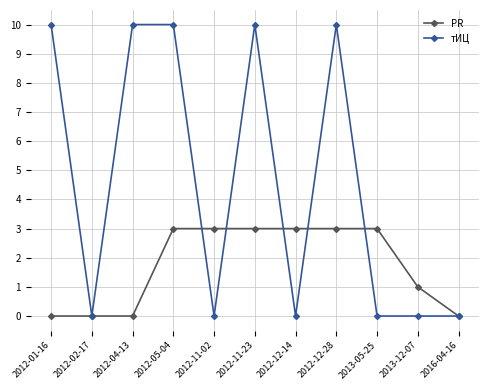

What is the difference between the highest and lowest values at 2012-11-02?

3